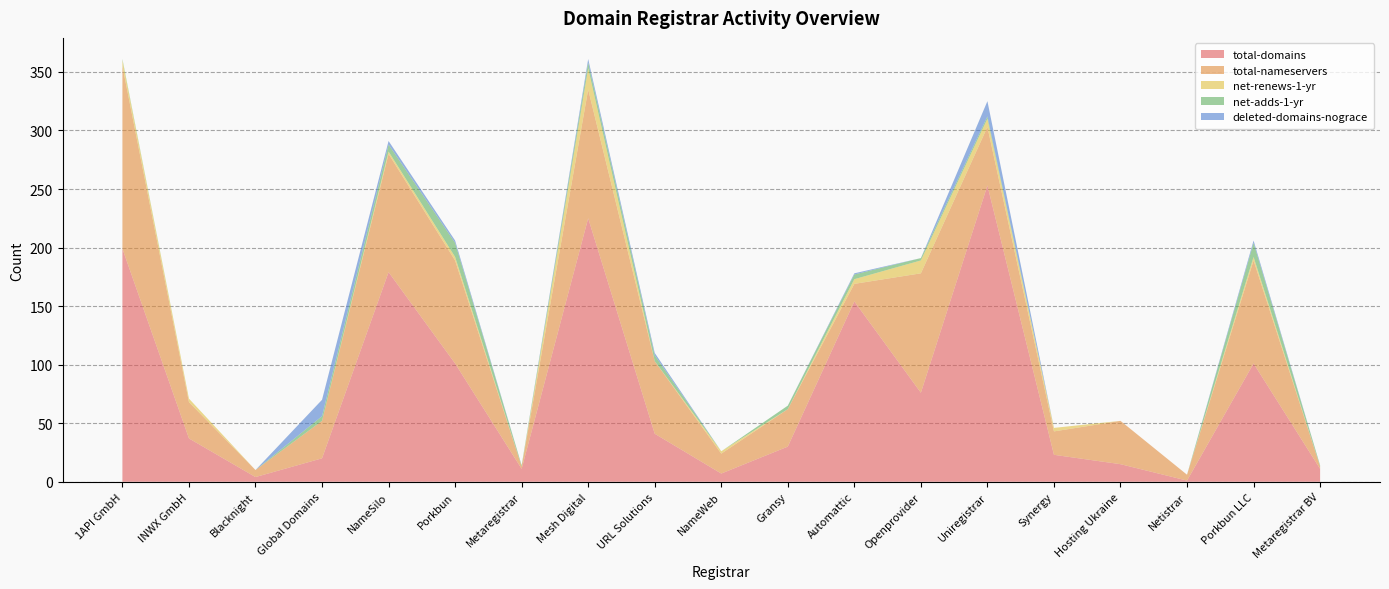

Reading left to right, extract all data points from this chart.

total-domains: 1API GmbH=199	INWX GmbH=37	Blacknight=4	Global Domains=20	NameSilo=179	Porkbun=101	Metaregistrar=11	Mesh Digital=225	URL Solutions=41	NameWeb=7	Gransy=30	Automattic=154	Openprovider=76	Uniregistrar=253	Synergy=23	Hosting Ukraine=15	Netistrar=1	Porkbun LLC=101	Metaregistrar BV=11
total-nameservers: 1API GmbH=156	INWX GmbH=31	Blacknight=6	Global Domains=32	NameSilo=101	Porkbun=88	Metaregistrar=2	Mesh Digital=110	URL Solutions=62	NameWeb=17	Gransy=32	Automattic=15	Openprovider=102	Uniregistrar=50	Synergy=20	Hosting Ukraine=37	Netistrar=5	Porkbun LLC=88	Metaregistrar BV=2
net-renews-1-yr: 1API GmbH=5	INWX GmbH=3	Blacknight=0	Global Domains=0	NameSilo=2	Porkbun=3	Metaregistrar=0	Mesh Digital=18	URL Solutions=0	NameWeb=2	Gransy=0	Automattic=4	Openprovider=11	Uniregistrar=7	Synergy=3	Hosting Ukraine=0	Netistrar=0	Porkbun LLC=3	Metaregistrar BV=0
net-adds-1-yr: 1API GmbH=1	INWX GmbH=0	Blacknight=0	Global Domains=4	NameSilo=6	Porkbun=12	Metaregistrar=1	Mesh Digital=5	URL Solutions=5	NameWeb=0	Gransy=3	Automattic=4	Openprovider=2	Uniregistrar=2	Synergy=0	Hosting Ukraine=0	Netistrar=0	Porkbun LLC=12	Metaregistrar BV=1
deleted-domains-nograce: 1API GmbH=0	INWX GmbH=0	Blacknight=0	Global Domains=14	NameSilo=3	Porkbun=2	Metaregistrar=0	Mesh Digital=3	URL Solutions=2	NameWeb=0	Gransy=0	Automattic=1	Openprovider=0	Uniregistrar=13	Synergy=0	Hosting Ukraine=0	Netistrar=0	Porkbun LLC=2	Metaregistrar BV=0